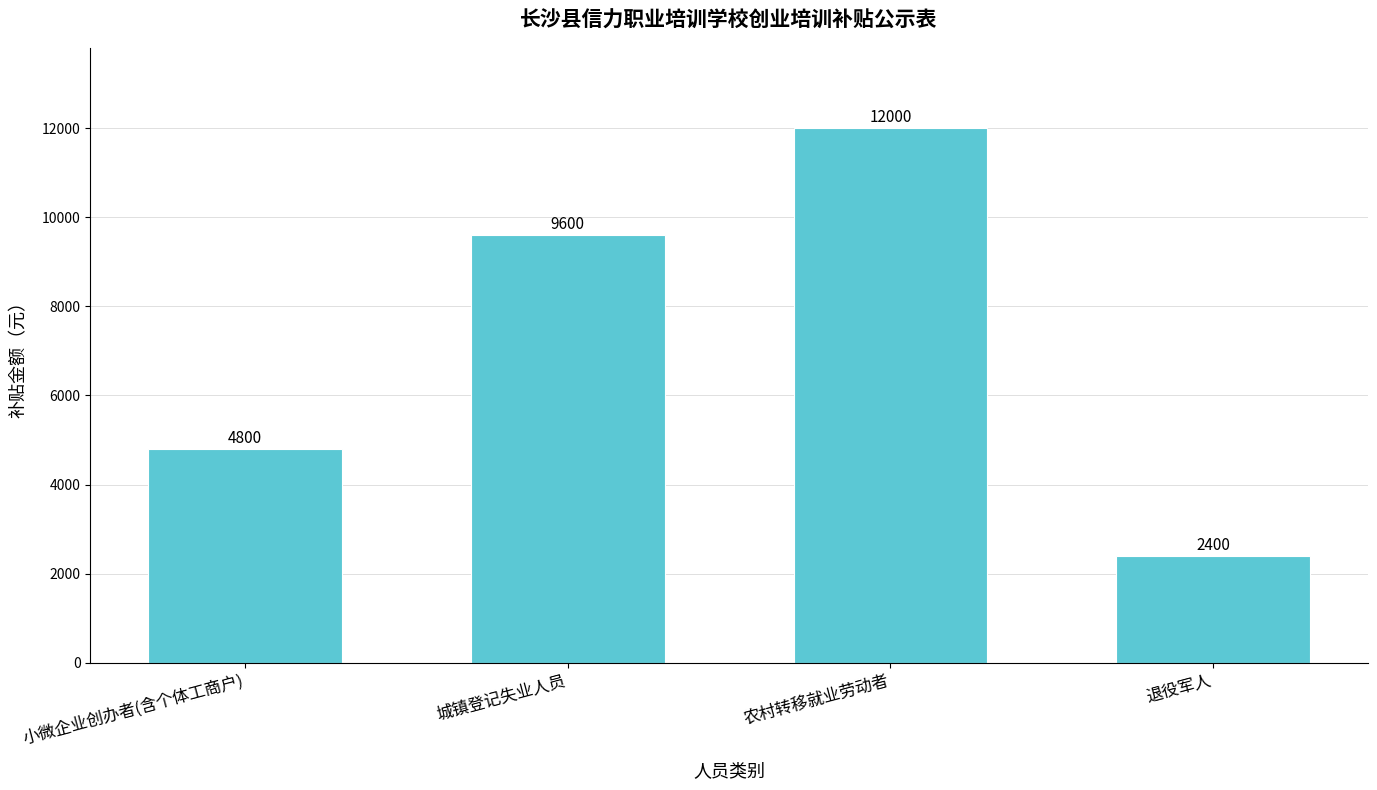

Between 小微企业创办者(含个体工商户) and 退役军人, which is larger?

小微企业创办者(含个体工商户)